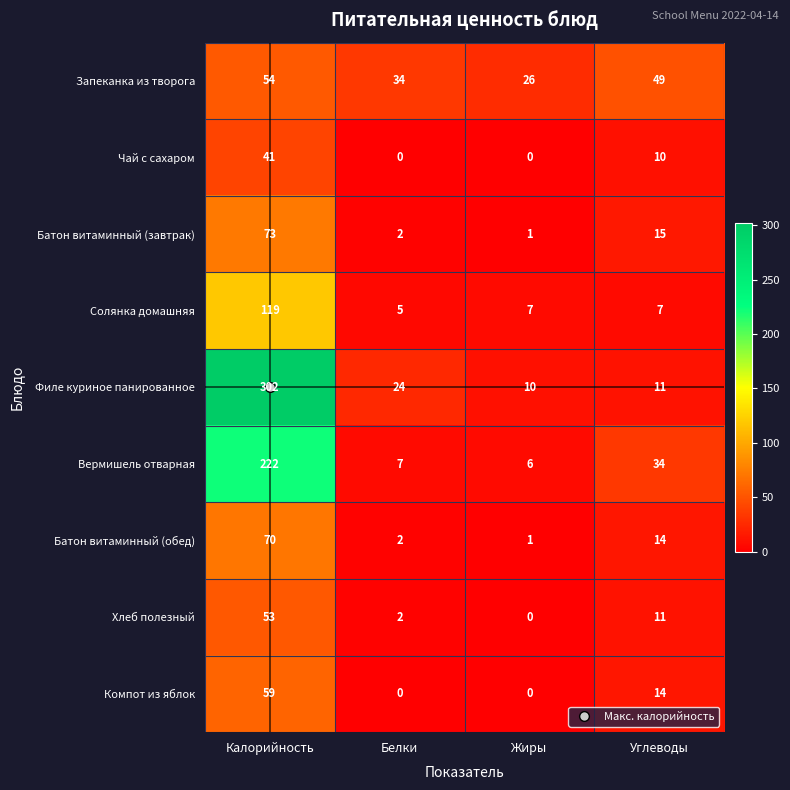

Rank the series by their maximum value, from lowest to highest.

Чай с сахаром, Хлеб полезный, Запеканка из творога, Компот из яблок, Батон витаминный (обед), Батон витаминный (завтрак), Солянка домашняя, Вермишель отварная, Филе куриное панированное